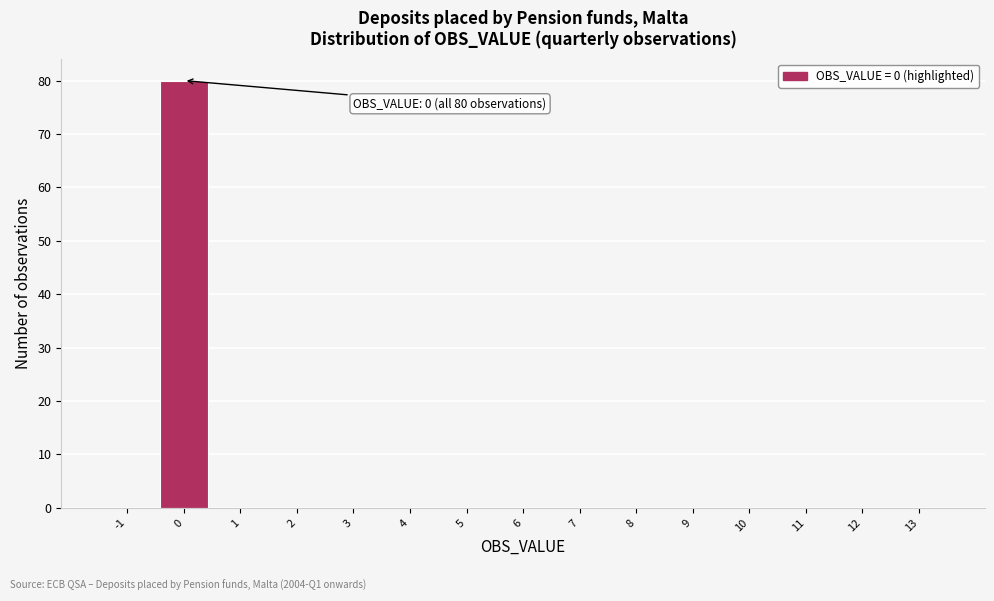

Reading left to right, extract all data points from this chart.

-1=0	0=80	1=0	2=0	3=0	4=0	5=0	6=0	7=0	8=0	9=0	10=0	11=0	12=0	13=0